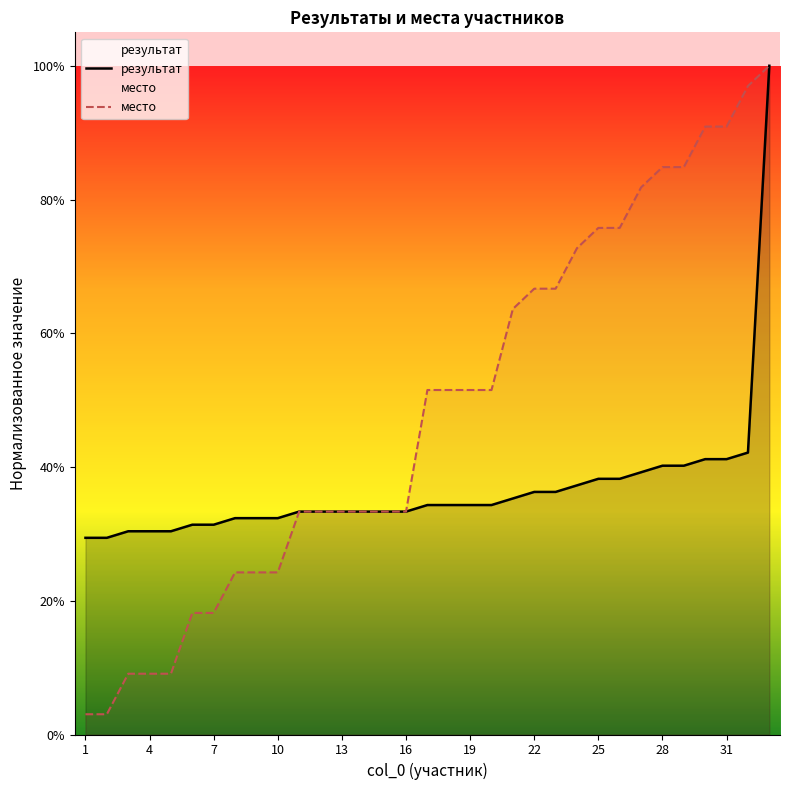

Rank the series at 13 from lowest to highest value.

место, результат